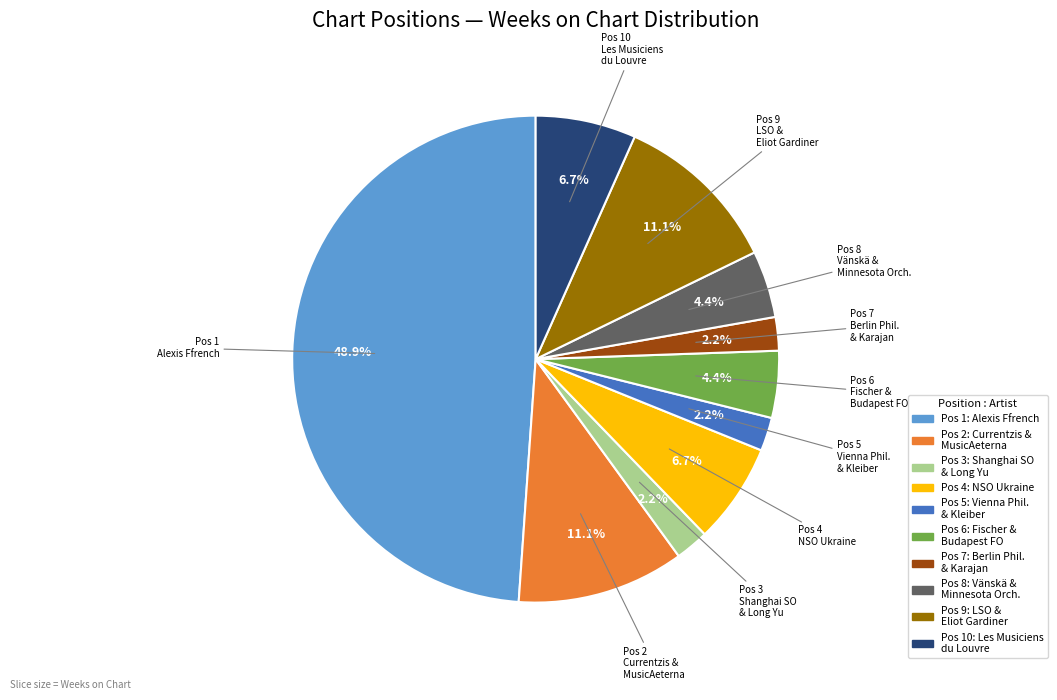

Is there a majority slice in this chart?

No